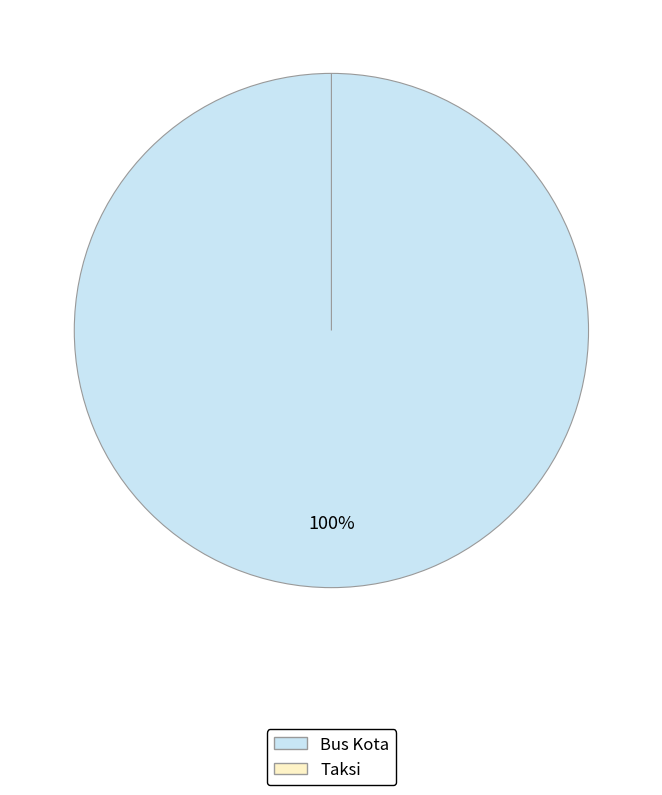

What is the smallest slice in the pie chart?

Taksi